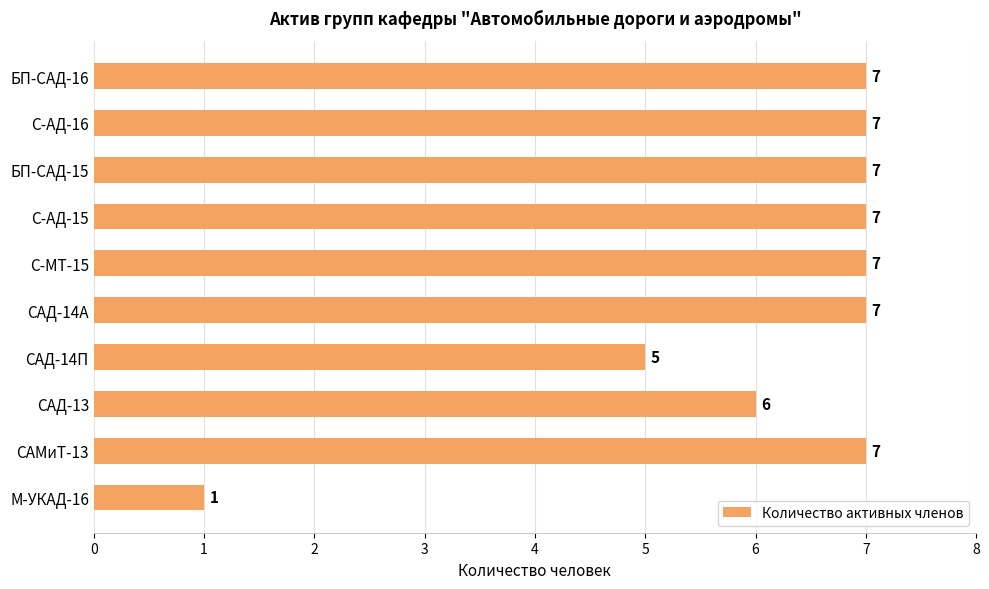

The value at С-МТ-15 is 7. True or false?

True